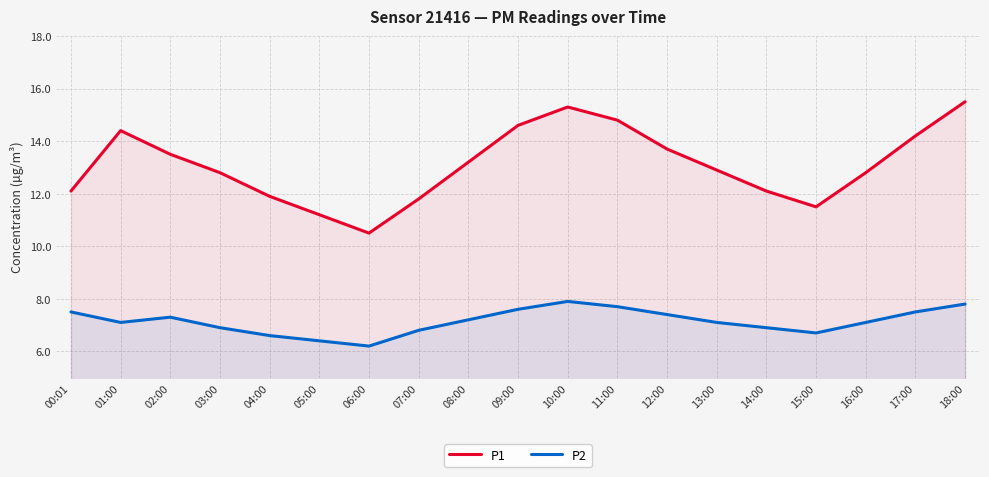

Which series changed the most between 09:00 and 13:00?

P1